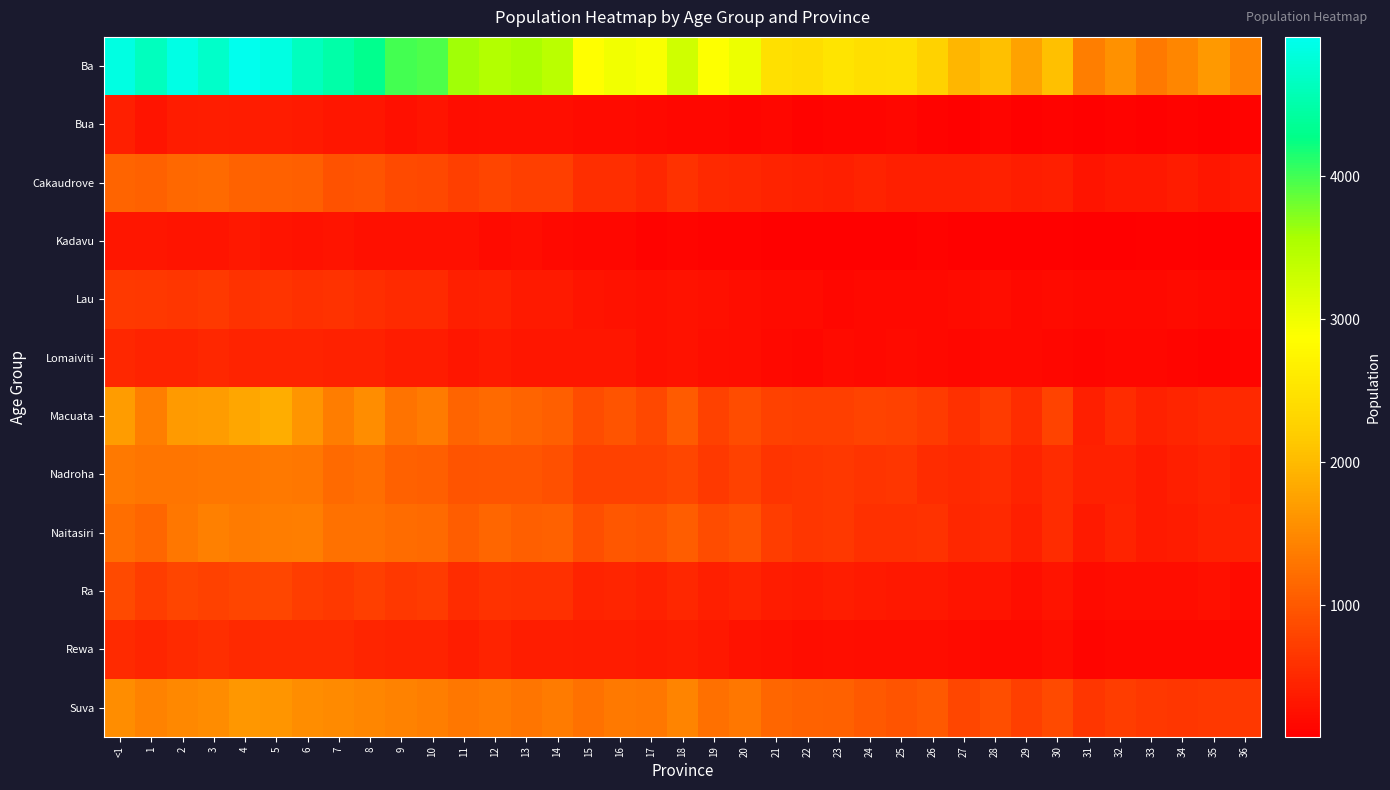

Rank the series by their maximum value, from highest to lowest.

Ba, Macuata, Suva, Naitasiri, Nadroha, Cakaudrove, Ra, Lau, Rewa, Lomaiviti, Bua, Kadavu